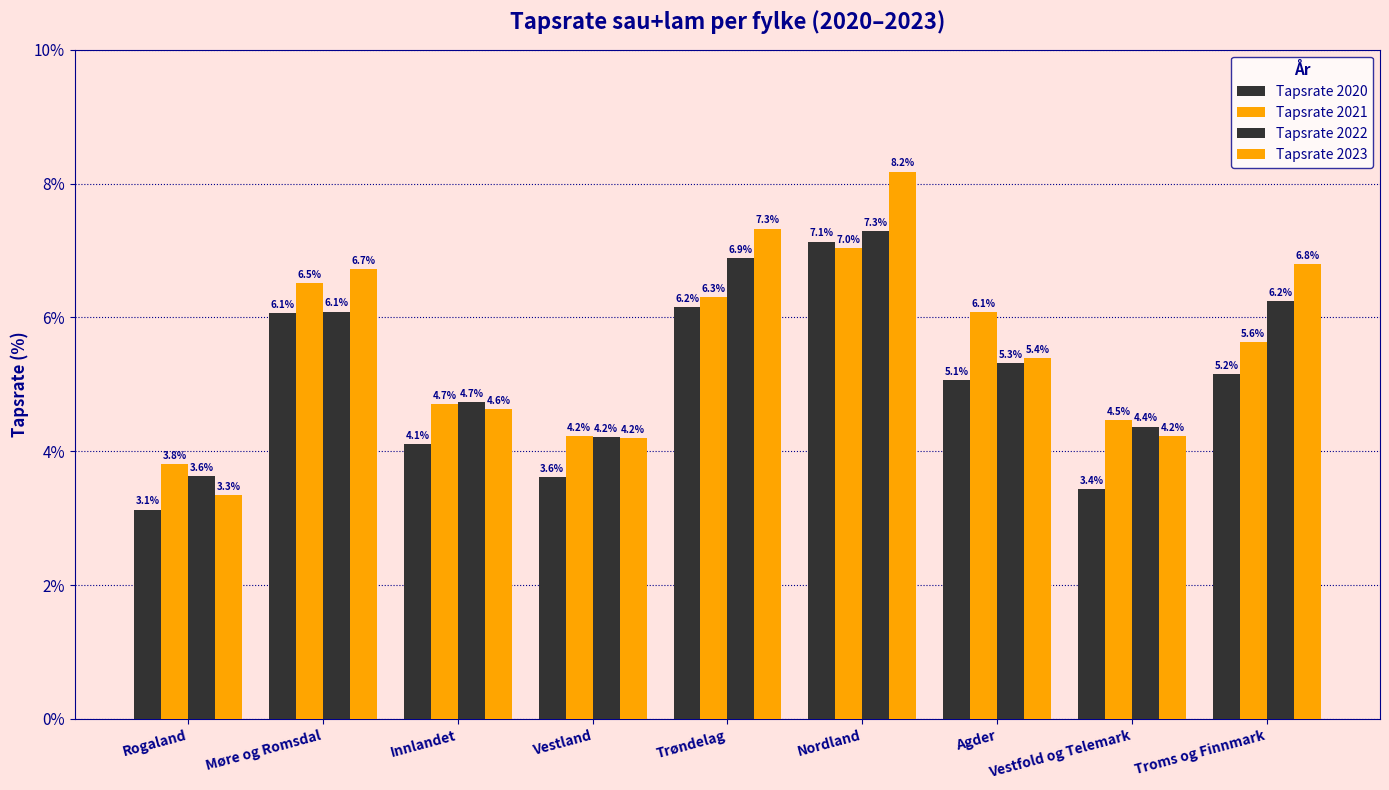

At which label does Tapsrate 2023 reach its minimum?

Rogaland